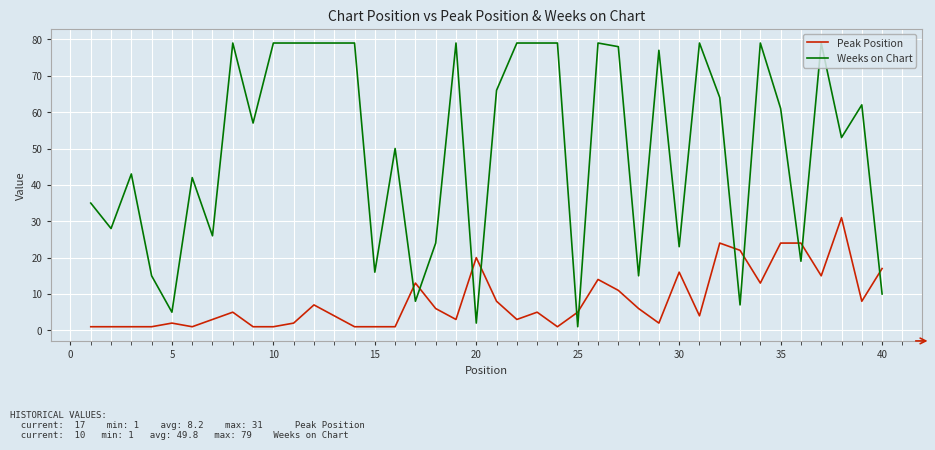

After their last crossing, which series has the higher values: Weeks on Chart or Peak Position?

Peak Position